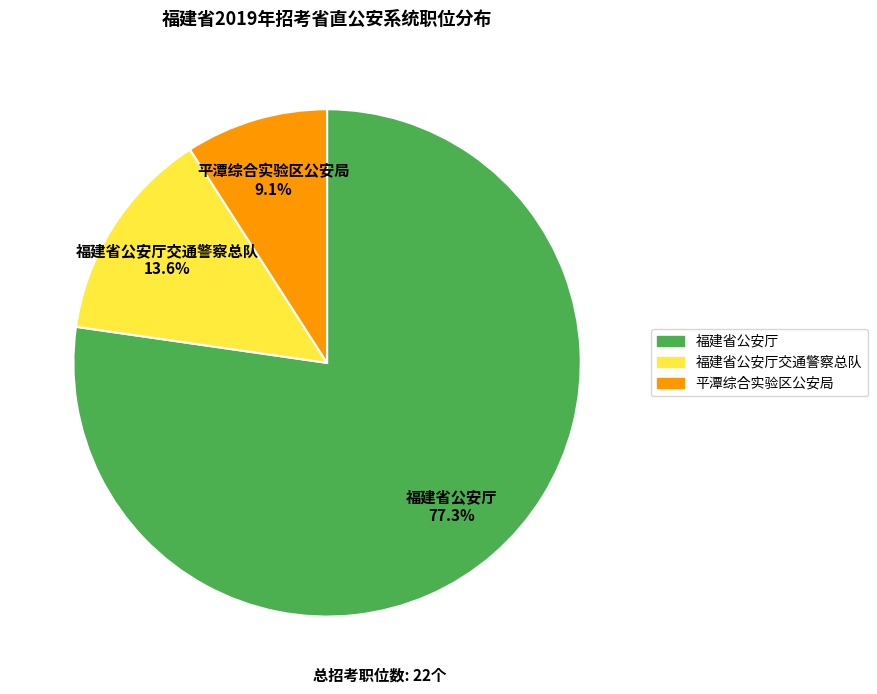

Is there a majority slice in this chart?

Yes